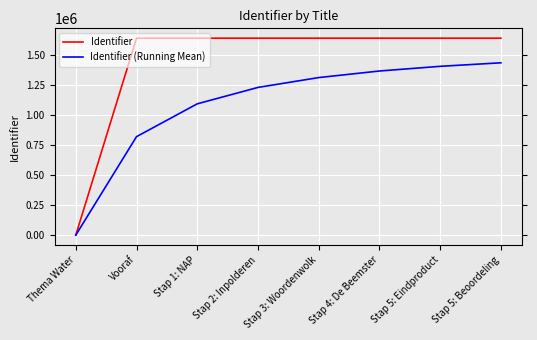

Which category has the lowest value in the Identifier (Running Mean) series?

Thema Water